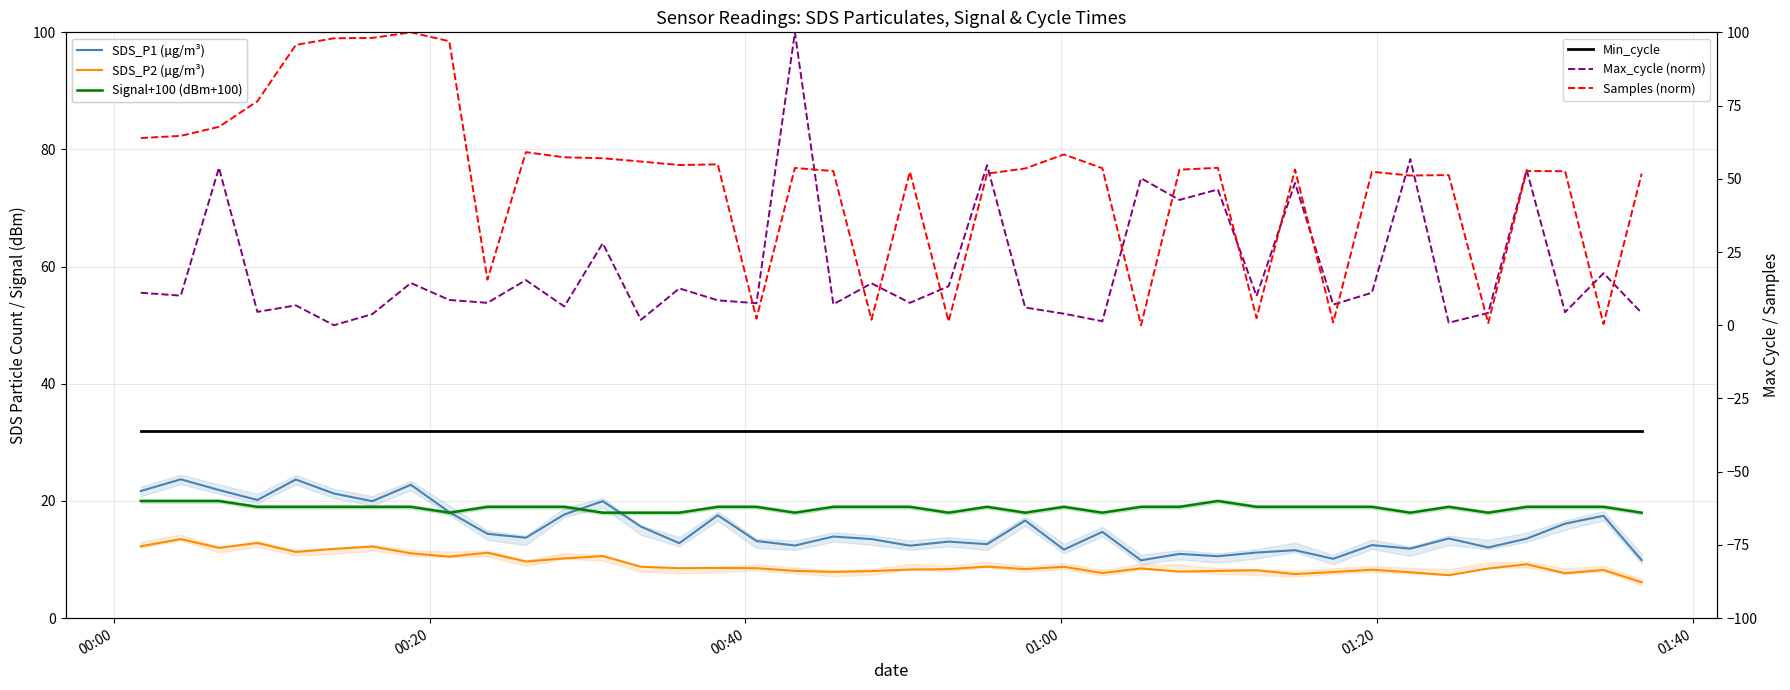

At which label is Min_cycle closest to 32?

00:00